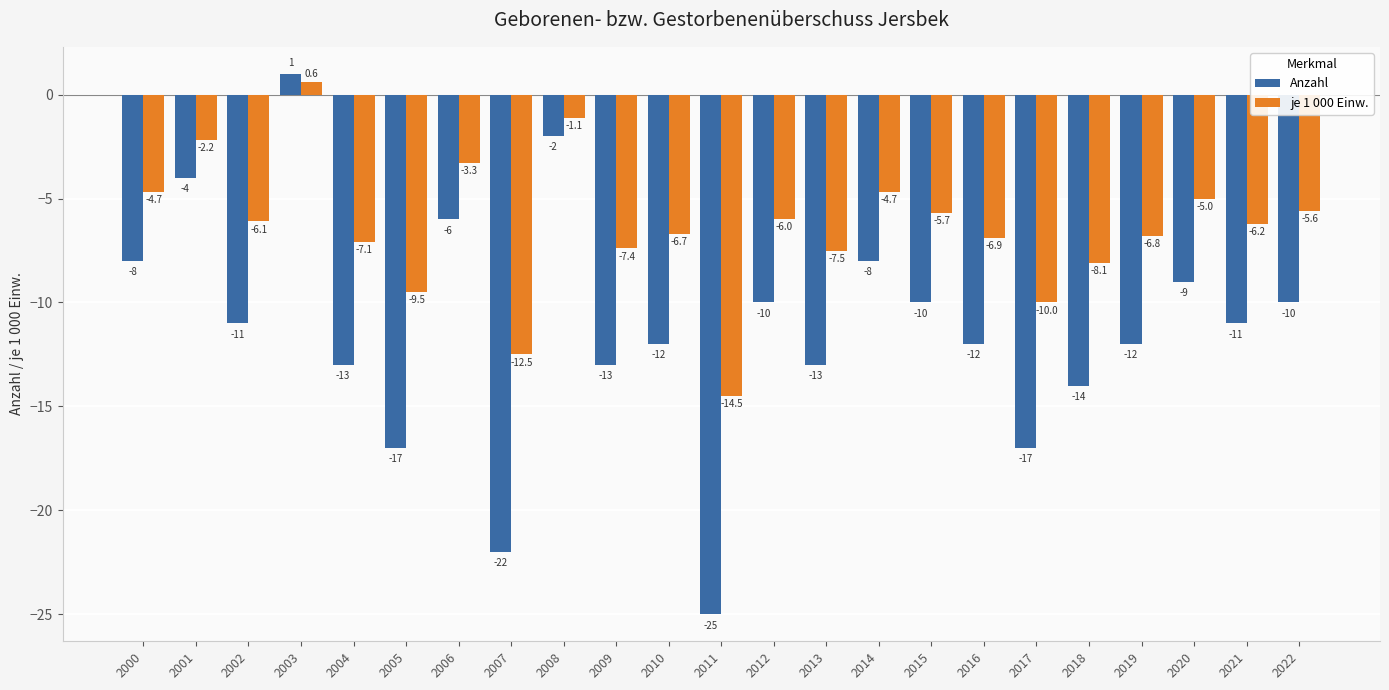

Which series has the largest range (max minus min)?

Anzahl